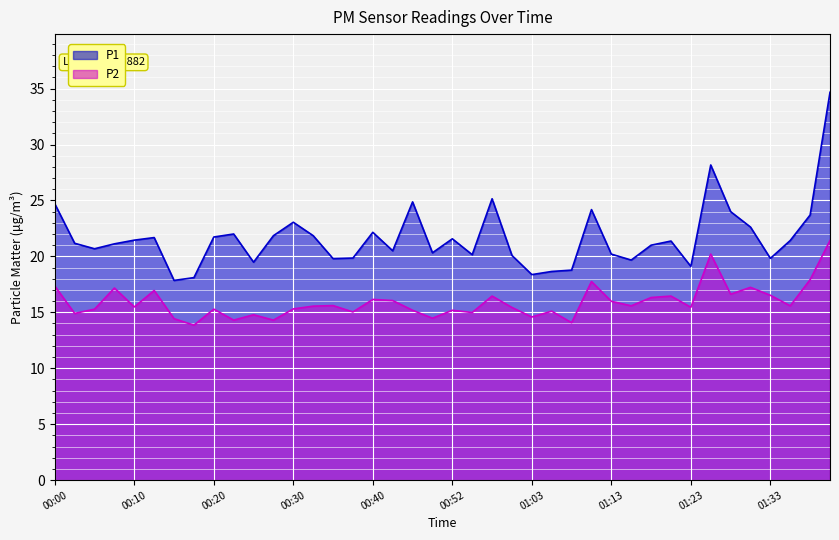

At which category does the chart reach its peak across all series?

01:40